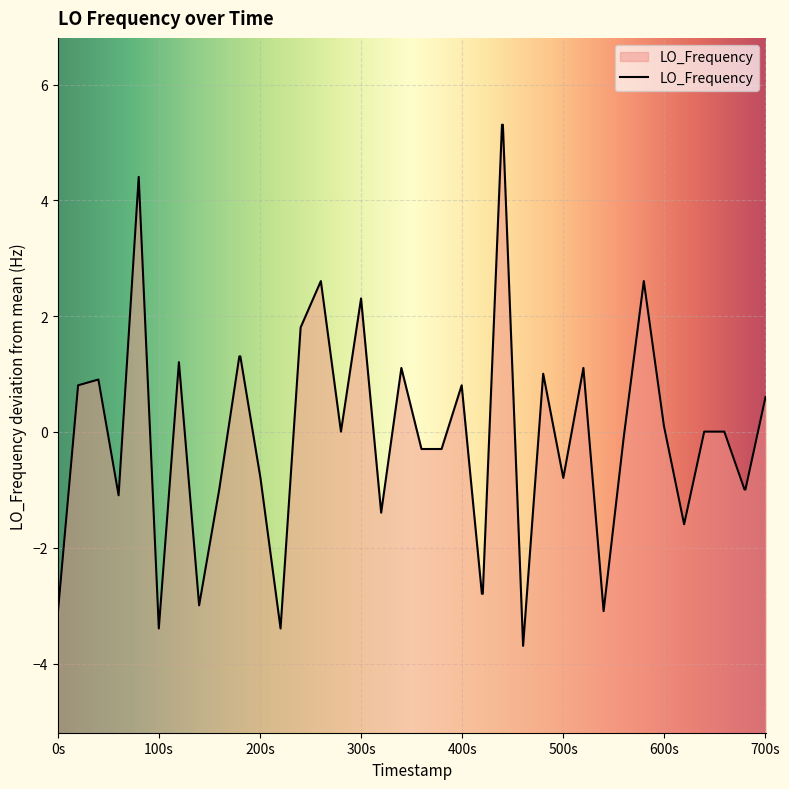

What is the value of the 1st point from the left?

-3.1